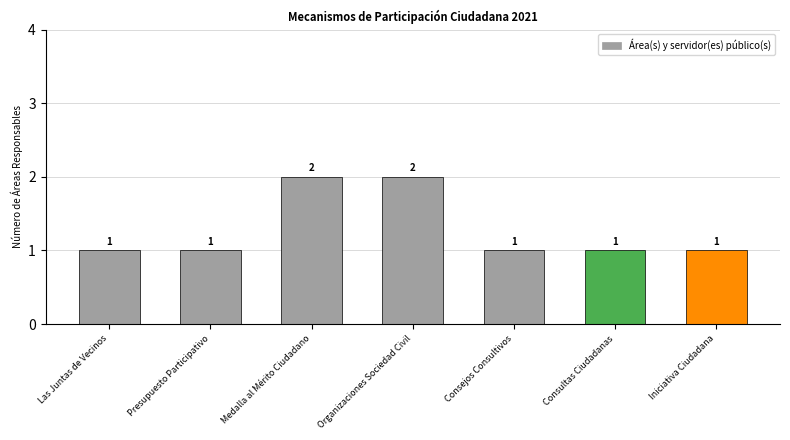

The value at Iniciativa Ciudadana is 1. True or false?

True